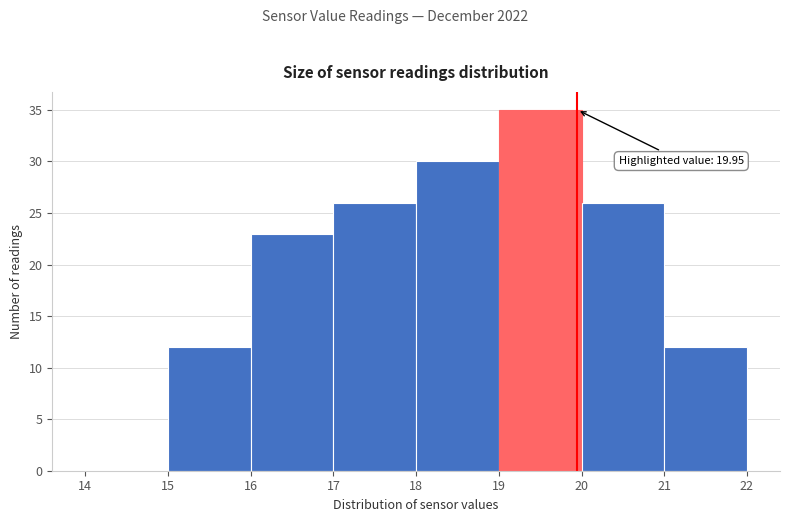

Over which range of the x-axis is the bar tallest?

19 to 20